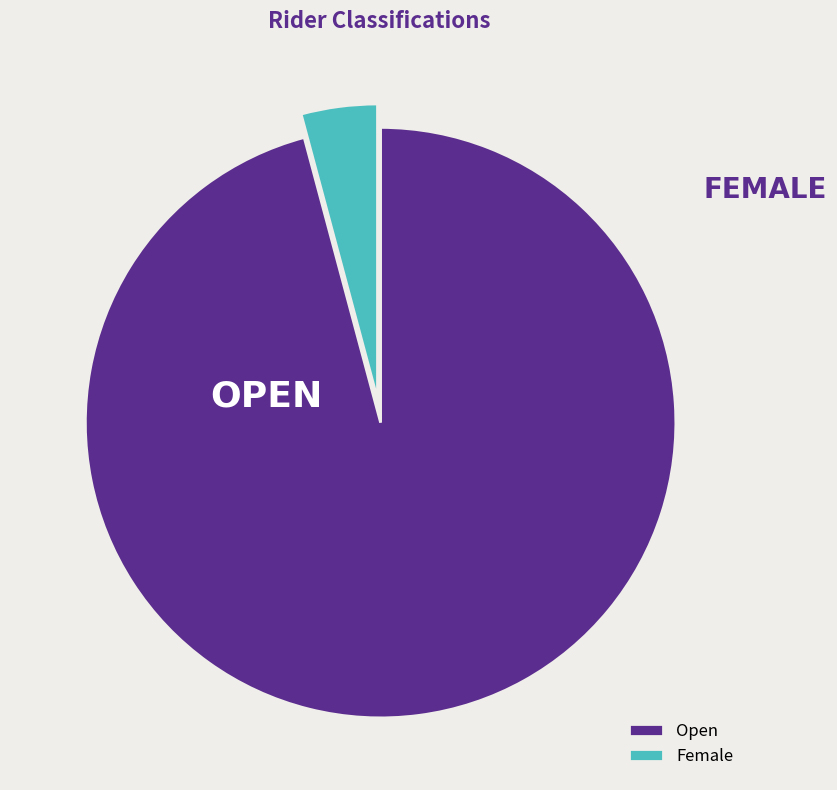

The Open slice represents 83% of the pie. True or false?

False